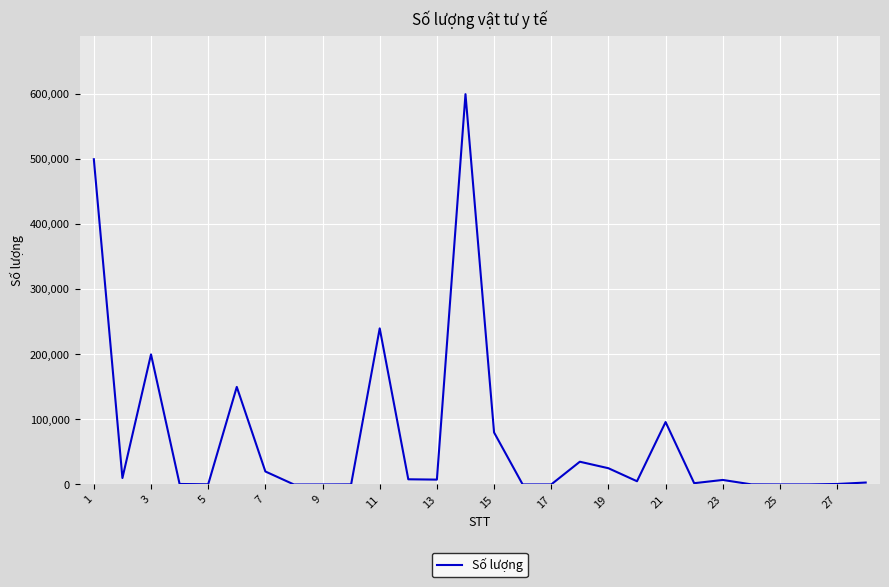

What is the maximum value shown in the chart?

600000